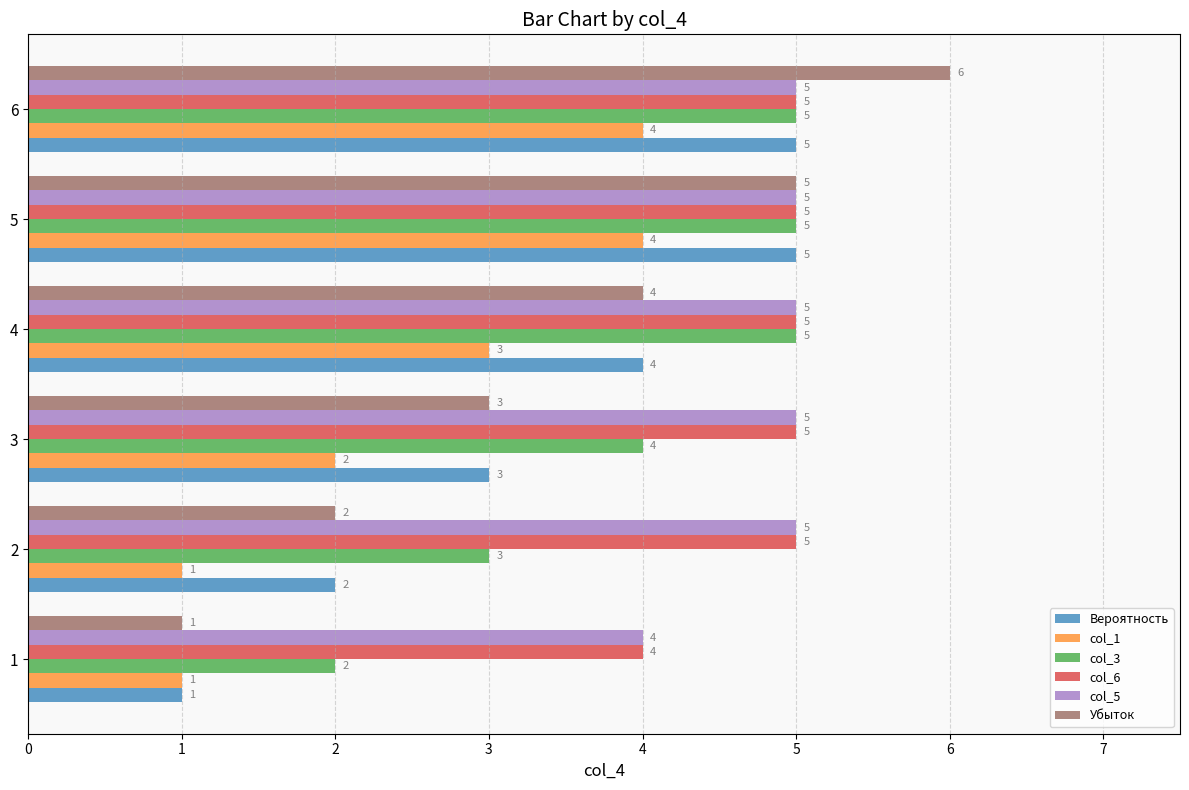

Which series has the widest spread of values?

Убыток